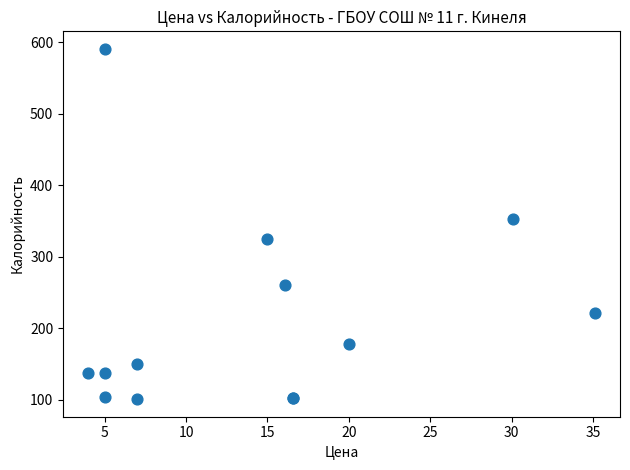

What Y value in the scatter plot is closest to 345?

352.7